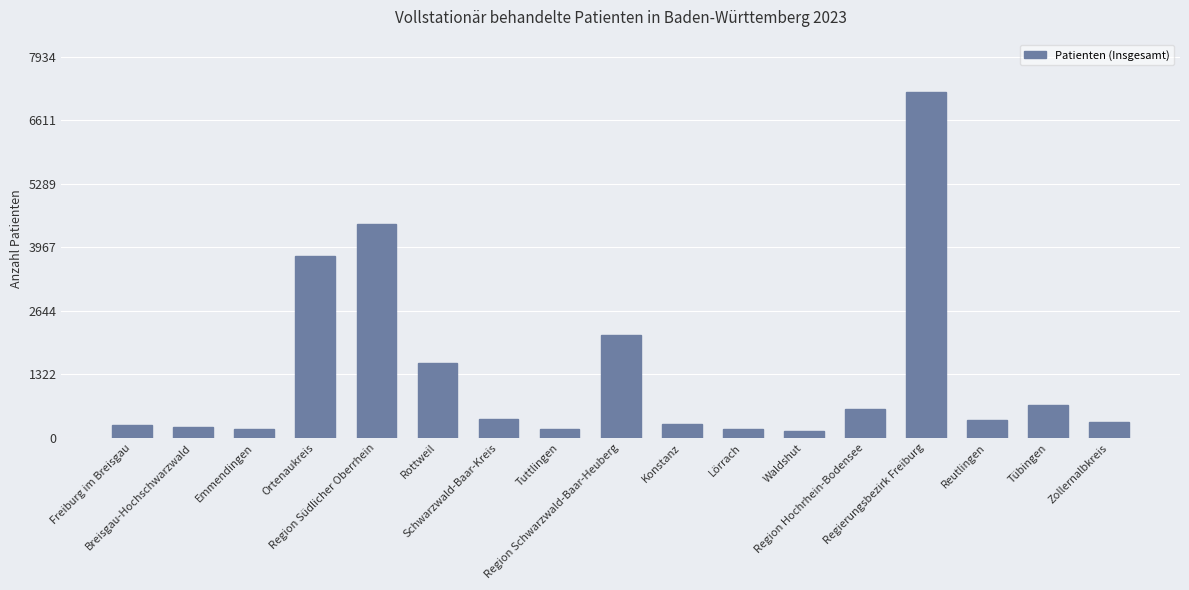

What is the greatest value displayed?

7213